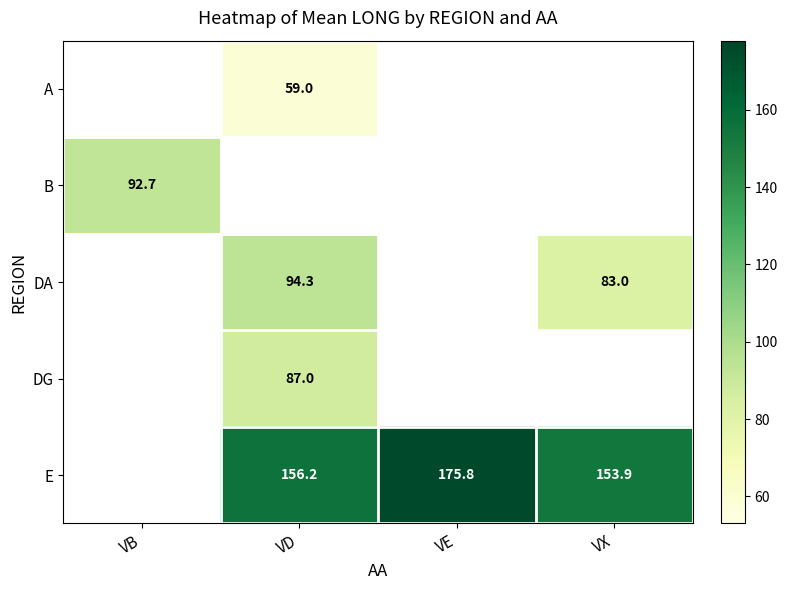

The B series shows 92.7 at VB. True or false?

True